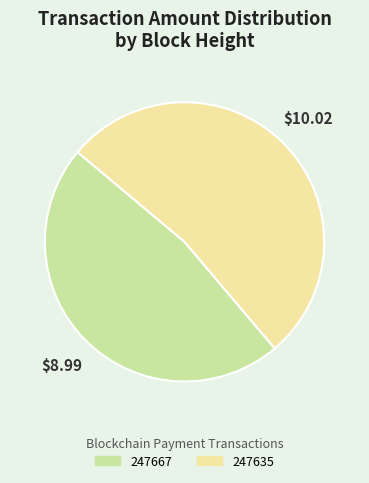

Does 247635 represent more than half of the total?

Yes